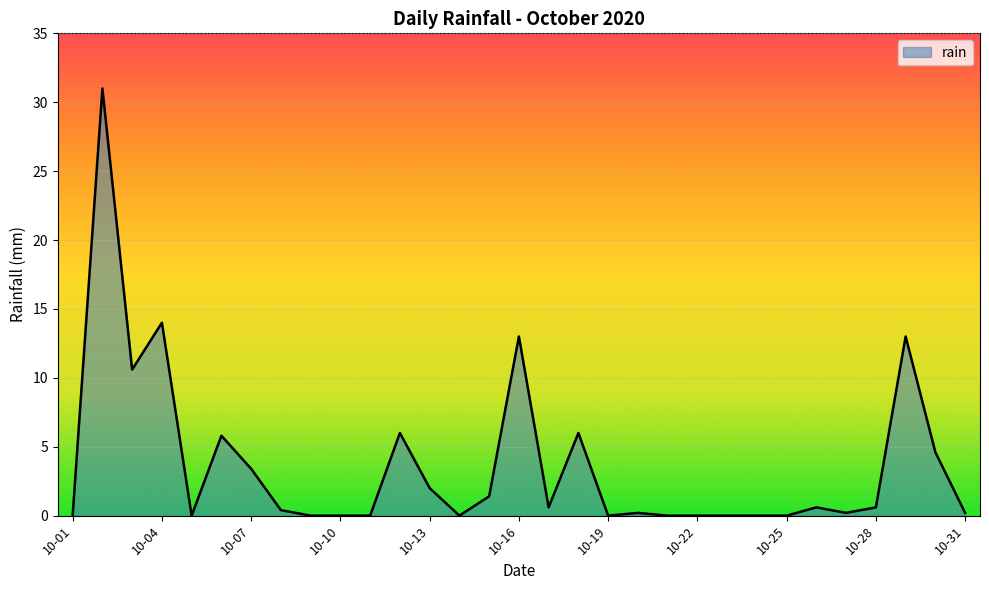

What is the difference between the maximum and minimum values?

31.0